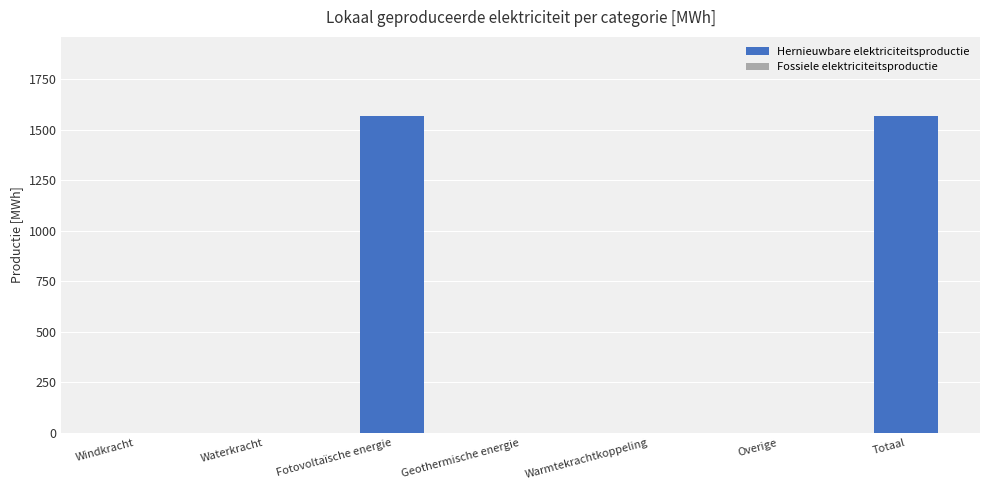

Count the number of categories in the chart.

7